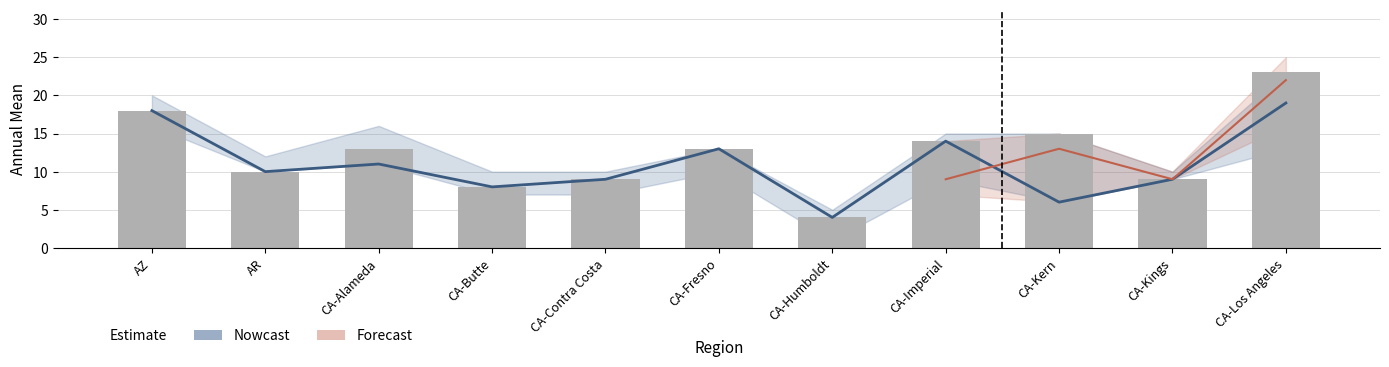

Approximately how many times larger is the value at CA-Humboldt compared to CA-Kern?

0.3